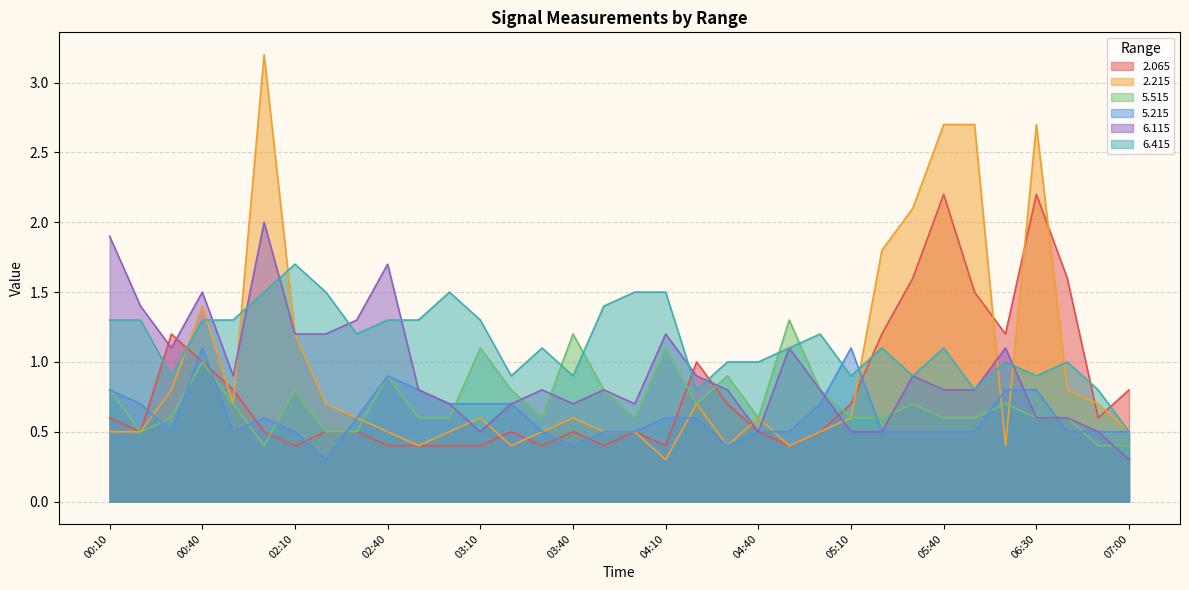

What is the difference between the 2.065 values at 00:40 and 02:40?

0.6